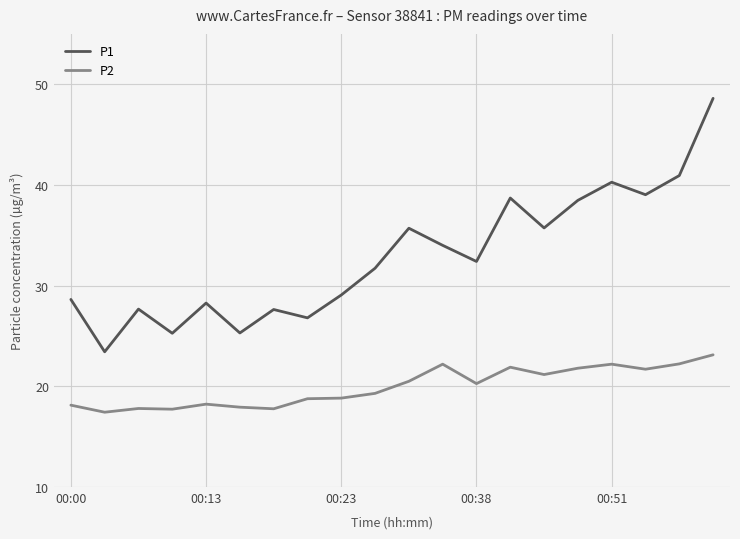

List the series in order of their overall mean, highest first.

P1, P2